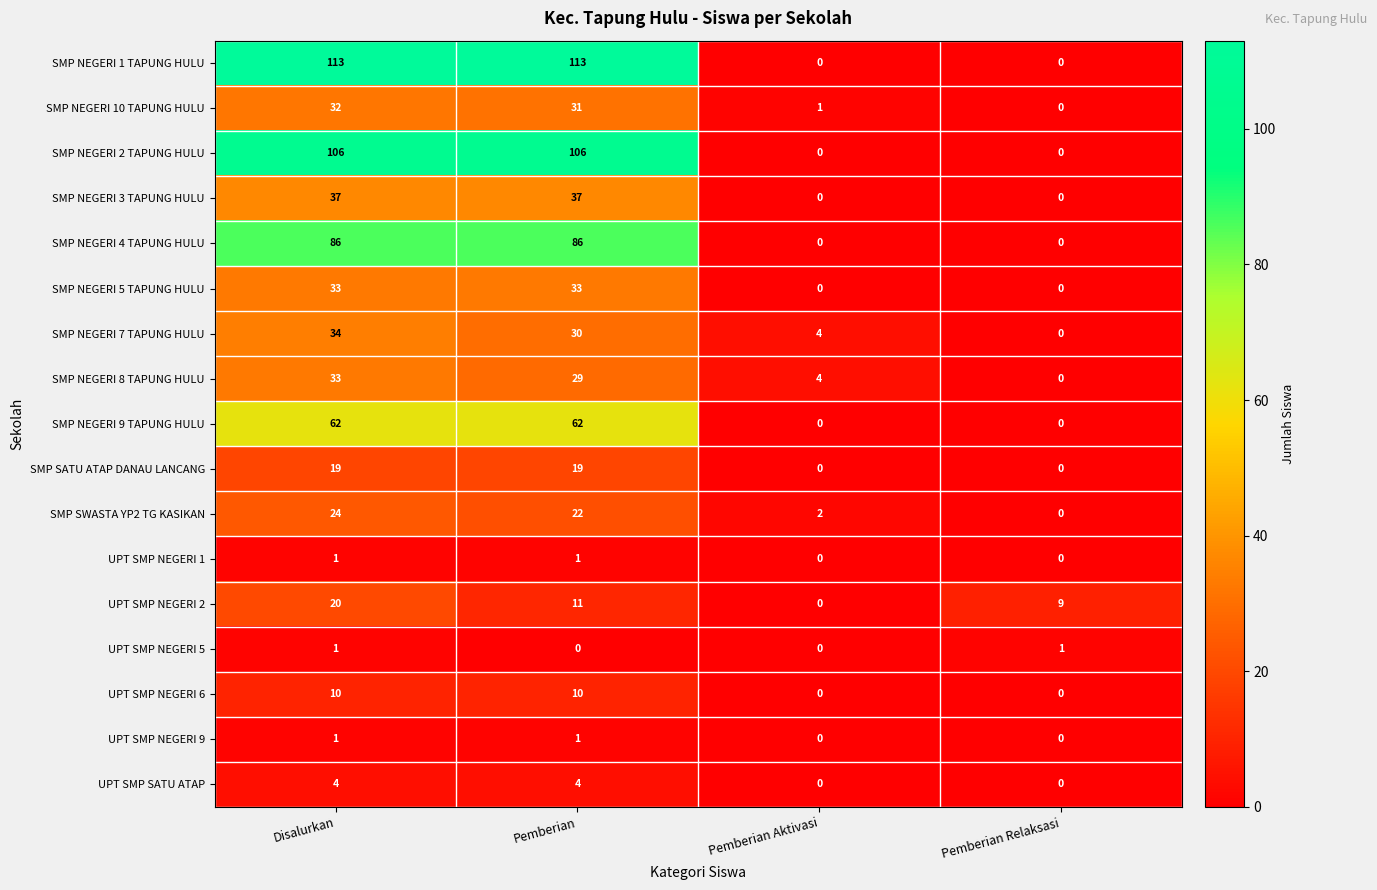

At how many categories does at least one series exceed 96?

2